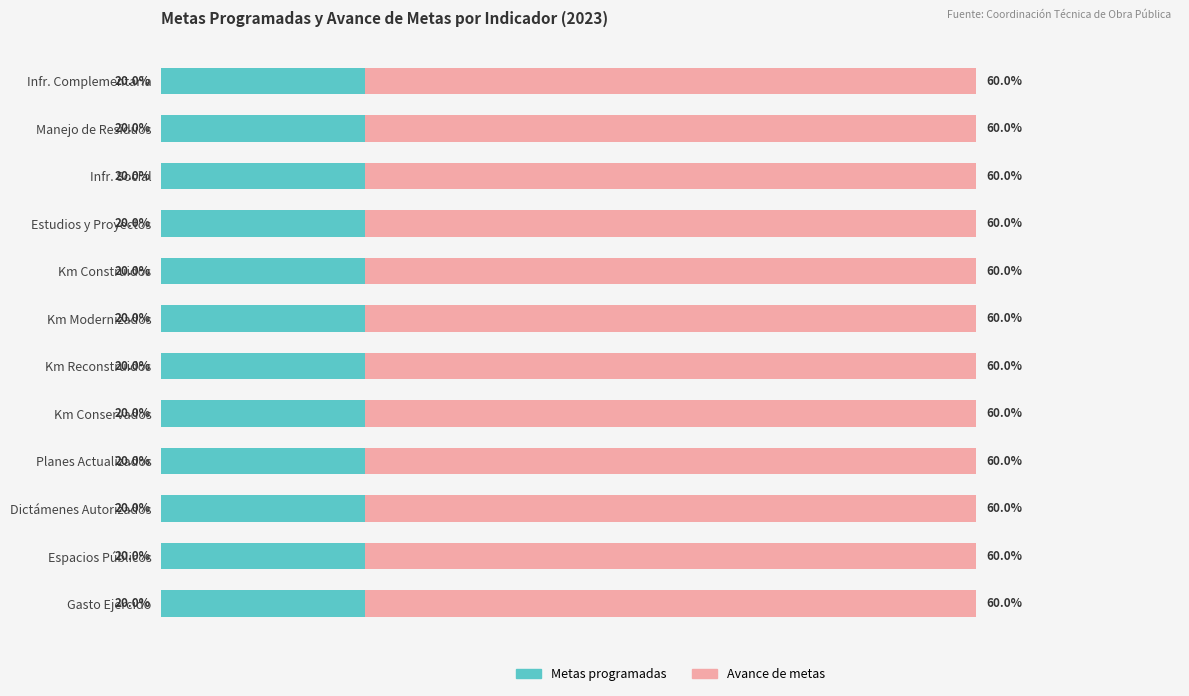

What is the highest value of the Metas programadas series?

0.2